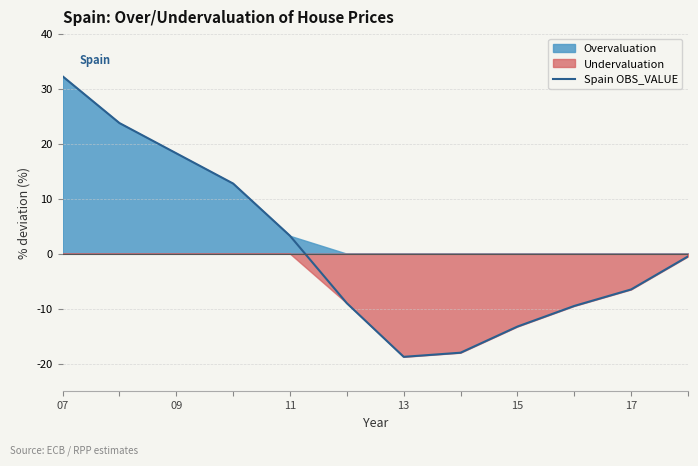

What is the value of the 7th point from the left?

-18.8